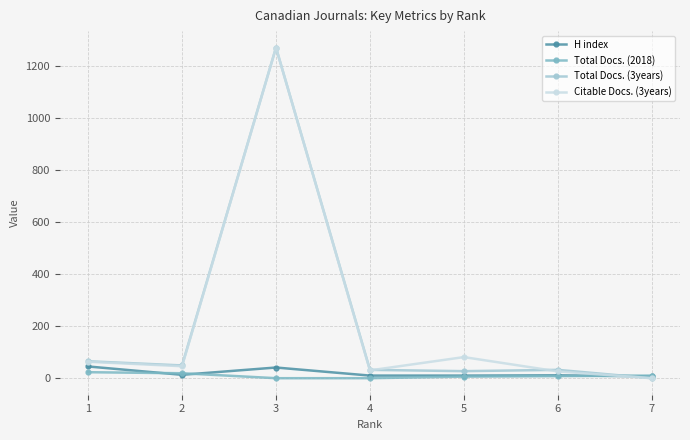

The value of Citable Docs. (3years) at 5 is 81. True or false?

True